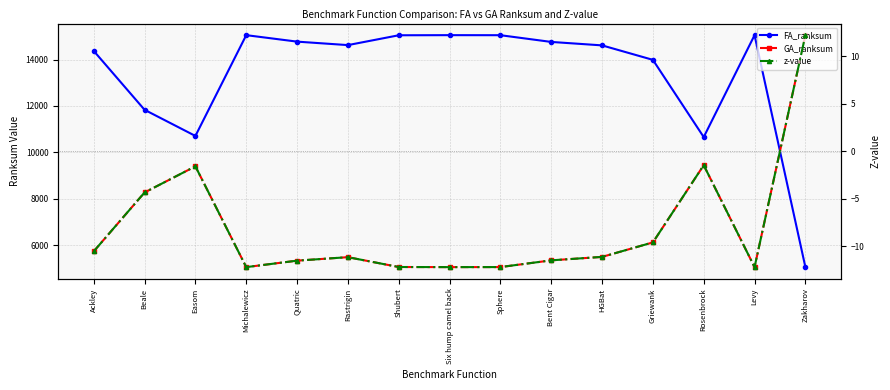

Is the value of z-value at Bent Cigar greater than the value of GA_ranksum at Beale?

No